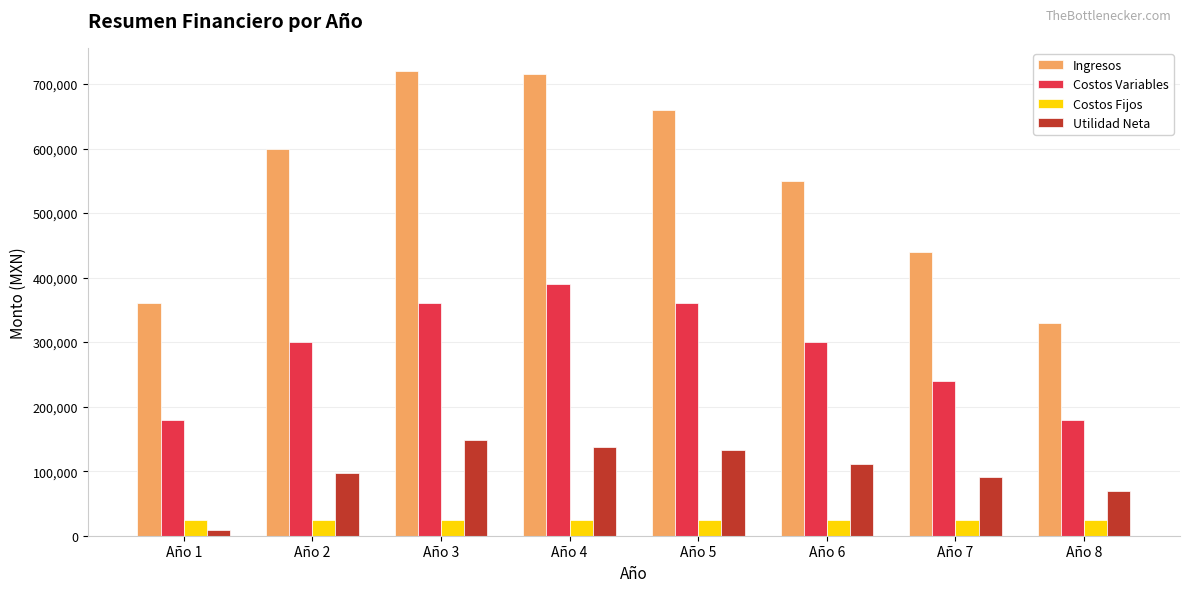

The value of Costos Variables at Año 6 is 300000.0. True or false?

True